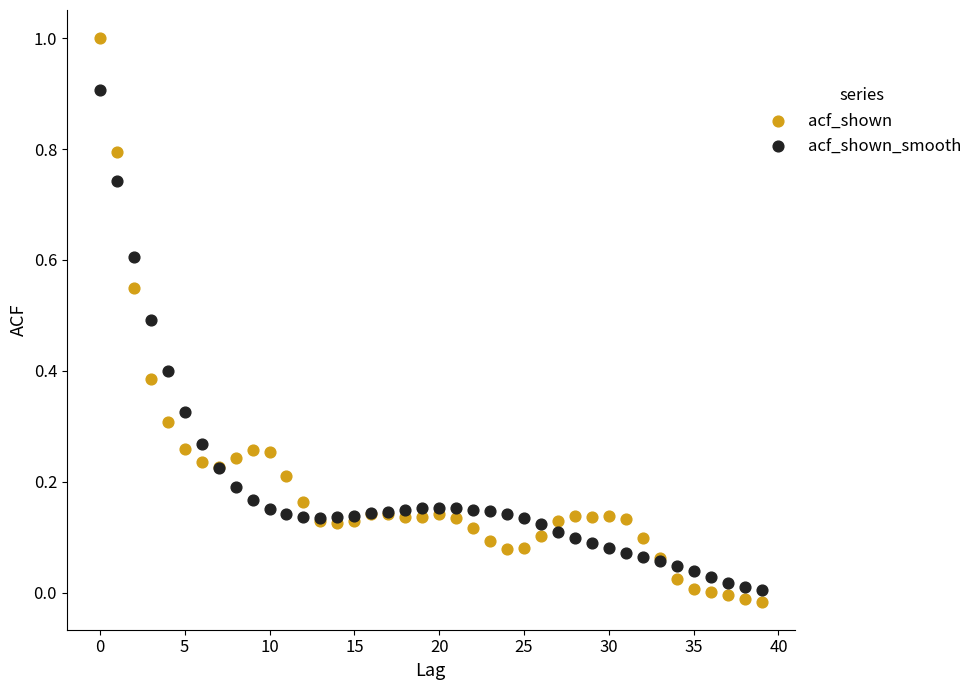

Which series reaches the minimum Y coordinate?

acf_shown